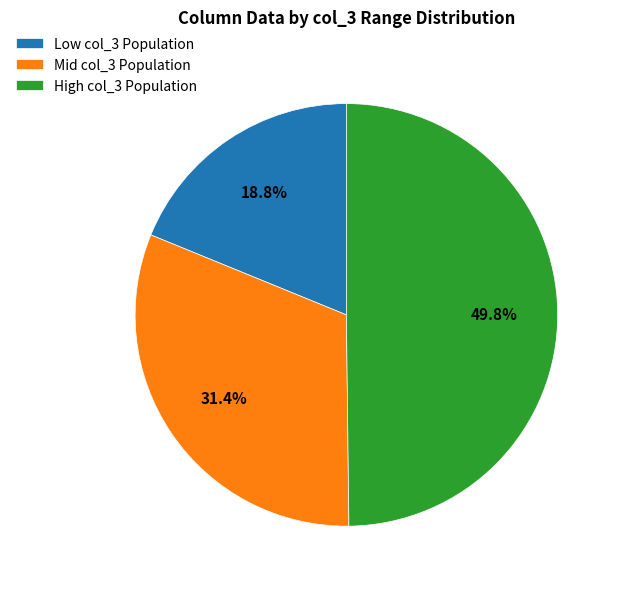

Does Low col_3 Population account for over 50% of the chart?

No